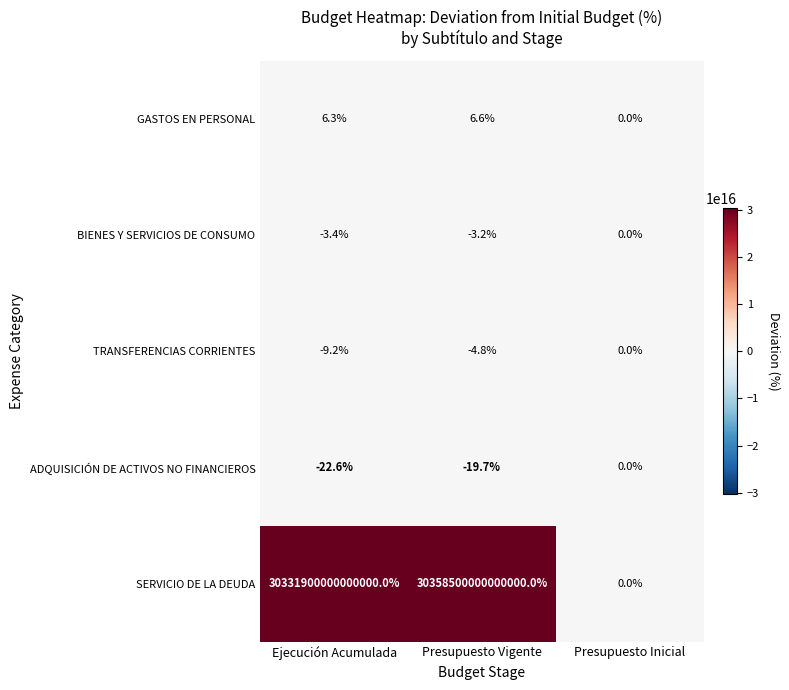

Where is TRANSFERENCIAS CORRIENTES nearest to the value -4?

Presupuesto Vigente